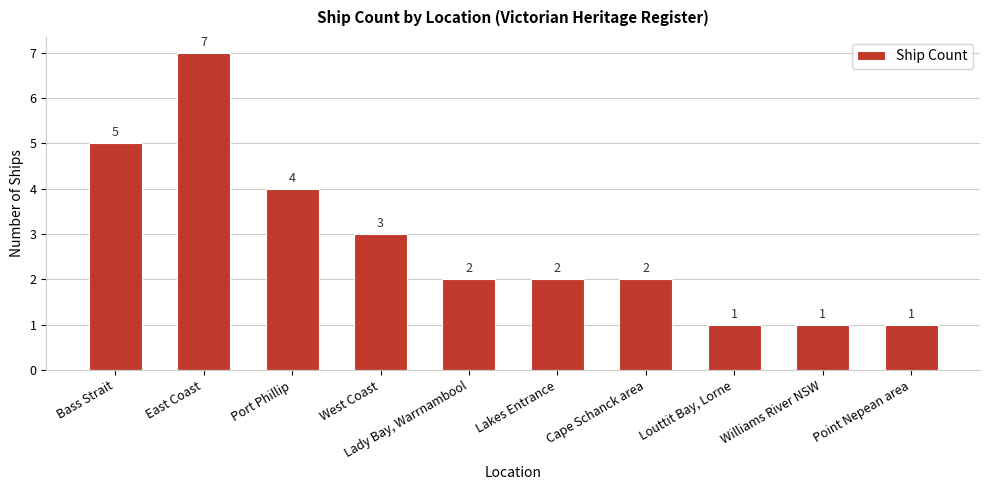

What is the maximum value shown in the chart?

7